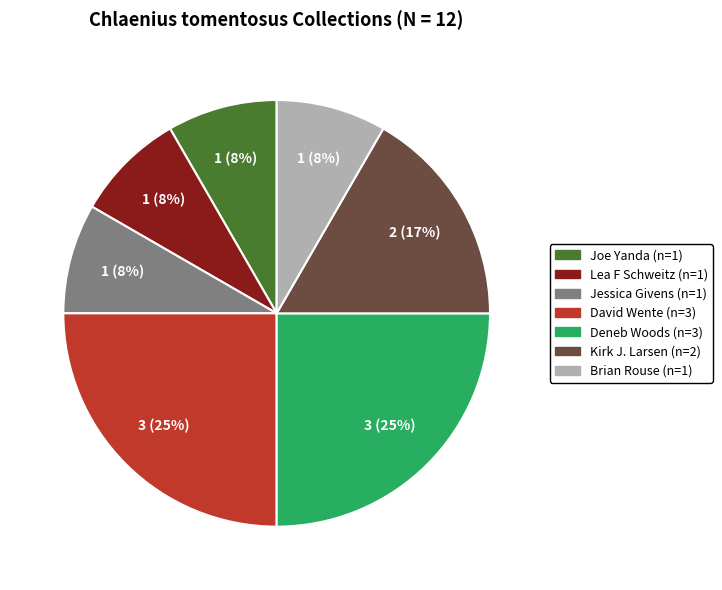

Which has a higher value, Deneb Woods or Joe Yanda?

Deneb Woods